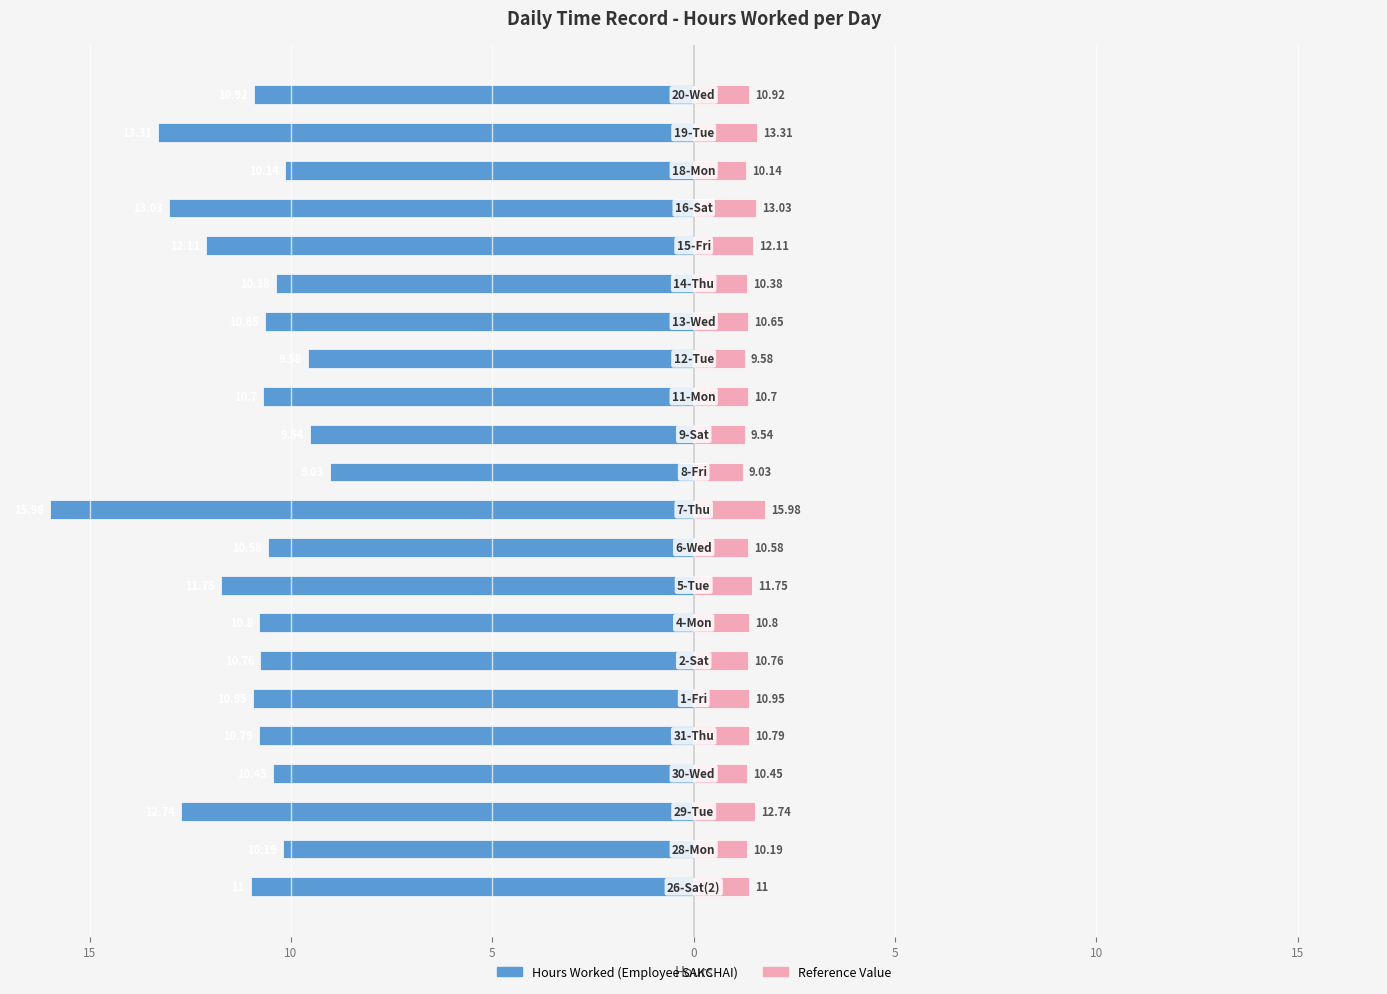

How many values in the Hours Worked series are below -10?

19